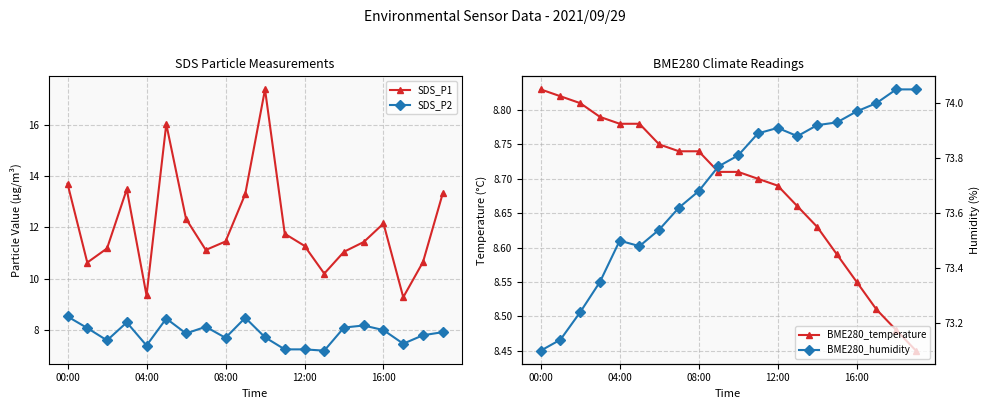

The value of SDS_P1 at 6 is 19.4. True or false?

False